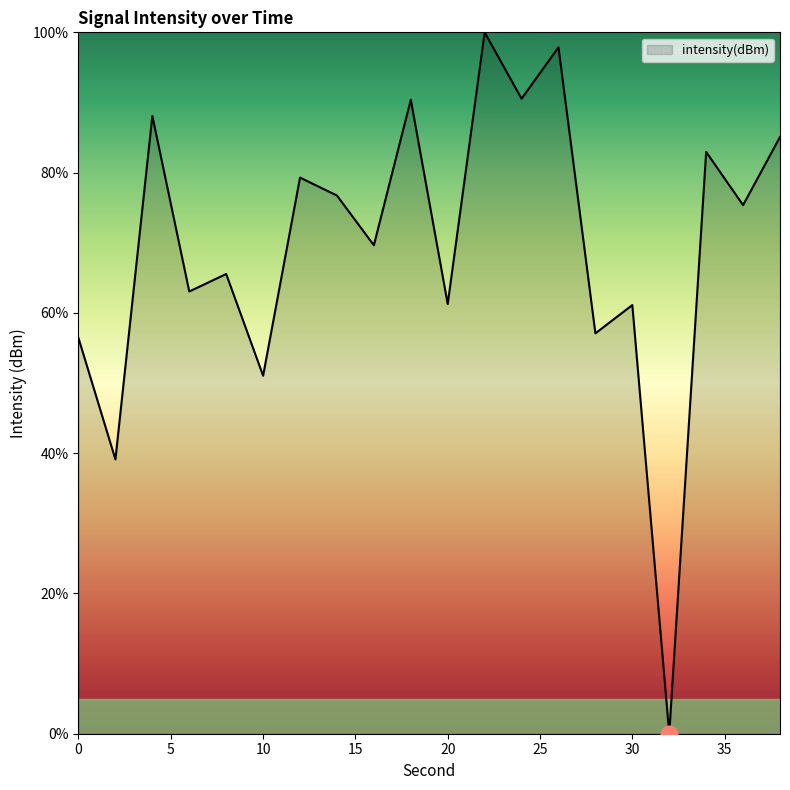

What is the greatest value displayed?

100.0